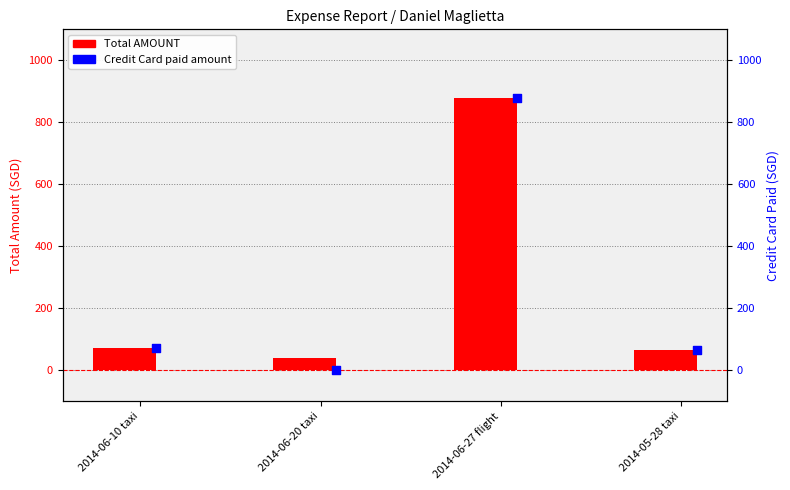

What are all the series names shown in the legend?

Total AMOUNT, Credit Card paid amount